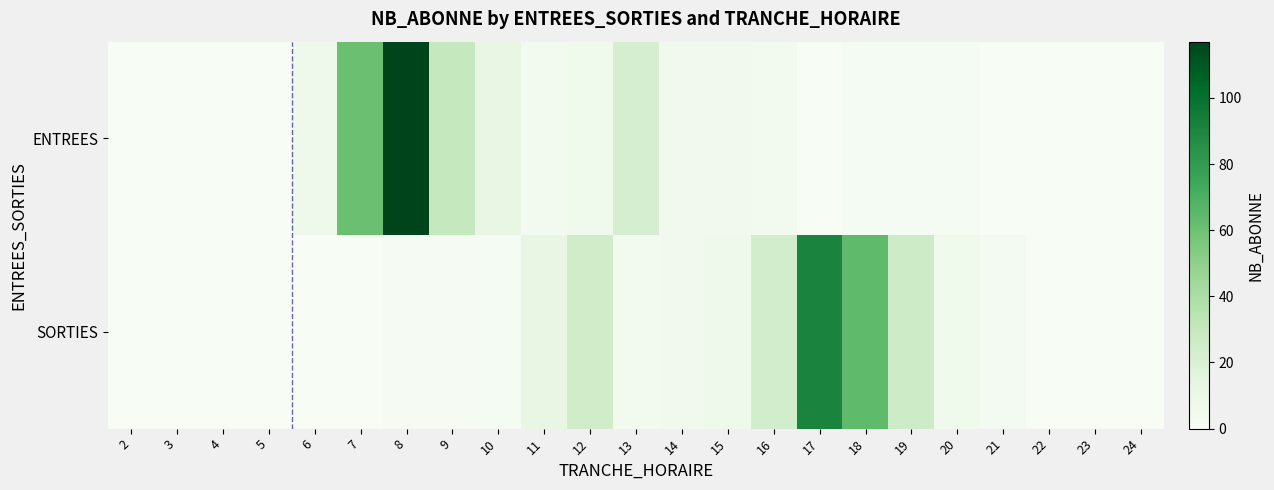

What is the total value across all series at 10?

14